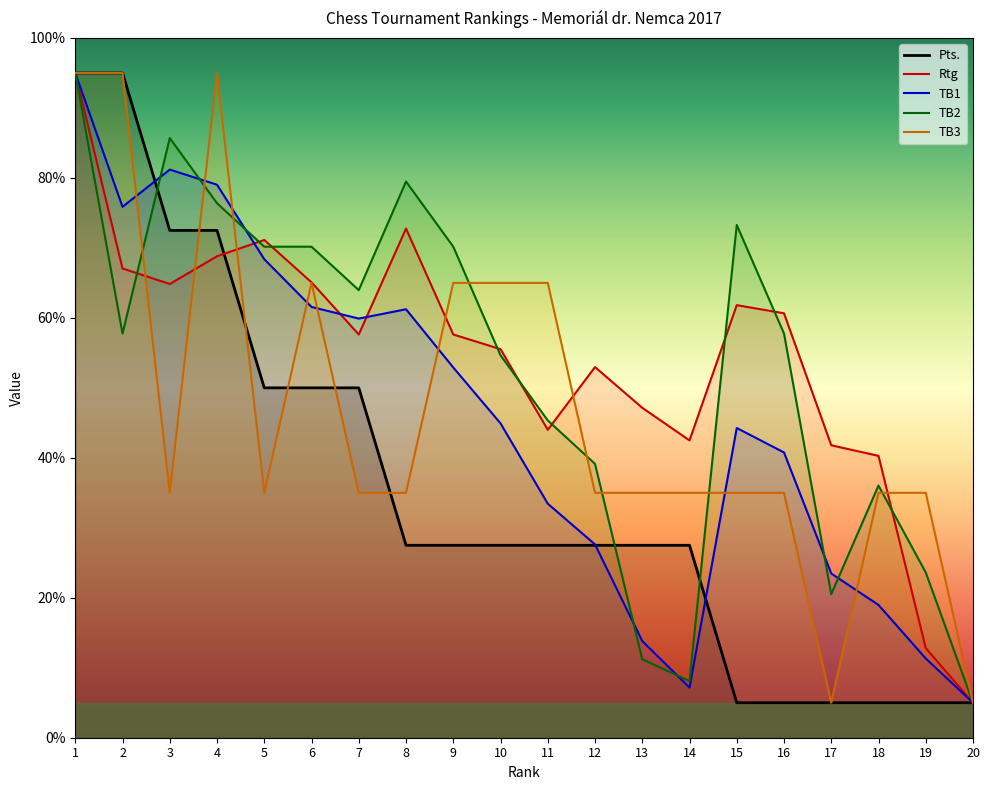

At which label is TB1 closest to 50?

9